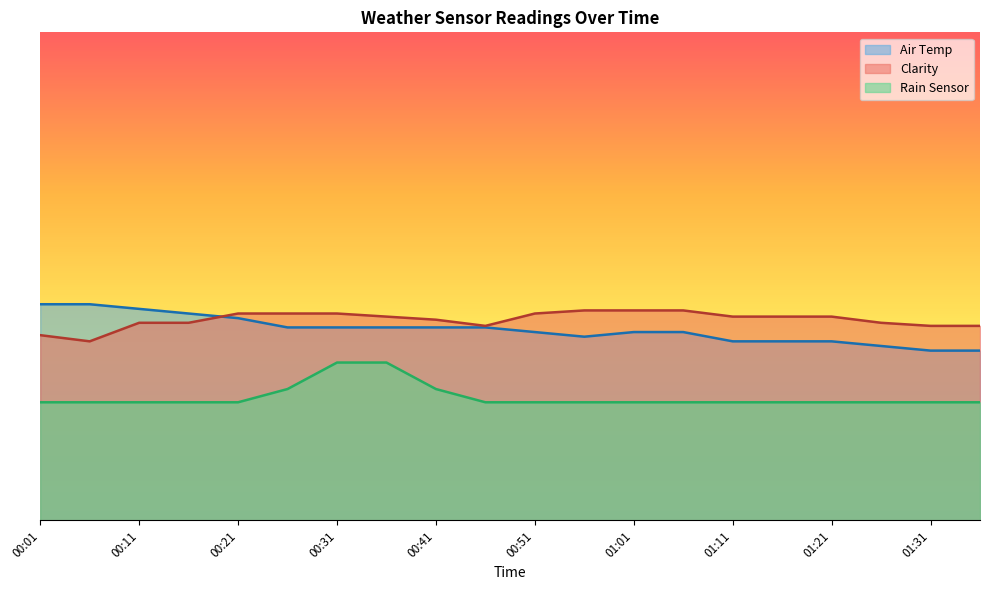

Reading right to left, extract all data points from this chart.

Air Temp: 01:36=13.9	01:31=13.9	01:26=14.3	01:21=14.7	01:16=14.7	01:11=14.7	01:06=15.4	01:01=15.4	00:56=15.1	00:51=15.4	00:46=15.8	00:41=15.8	00:36=15.8	00:31=15.8	00:26=15.8	00:21=16.6	00:16=17.0	00:11=17.3	00:06=17.7	00:01=17.7
Clarity: 01:36=15.9	01:31=15.9	01:26=16.2	01:21=16.7	01:16=16.7	01:11=16.7	01:06=17.2	01:01=17.2	00:56=17.2	00:51=17.0	00:46=15.9	00:41=16.5	00:36=16.7	00:31=17.0	00:26=17.0	00:21=17.0	00:16=16.2	00:11=16.2	00:06=14.7	00:01=15.2
Rain Sensor: 01:36=9.7	01:31=9.7	01:26=9.7	01:21=9.7	01:16=9.7	01:11=9.7	01:06=9.7	01:01=9.7	00:56=9.7	00:51=9.7	00:46=9.7	00:41=10.8	00:36=12.9	00:31=12.9	00:26=10.8	00:21=9.7	00:16=9.7	00:11=9.7	00:06=9.7	00:01=9.7